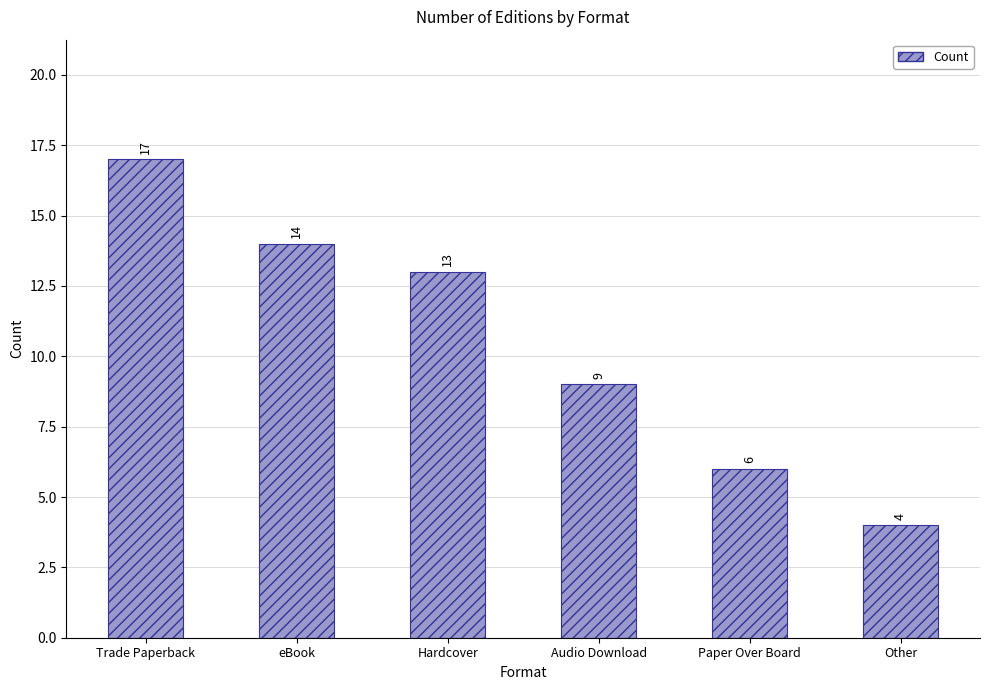

At which label is the value closest to 10?

Audio Download